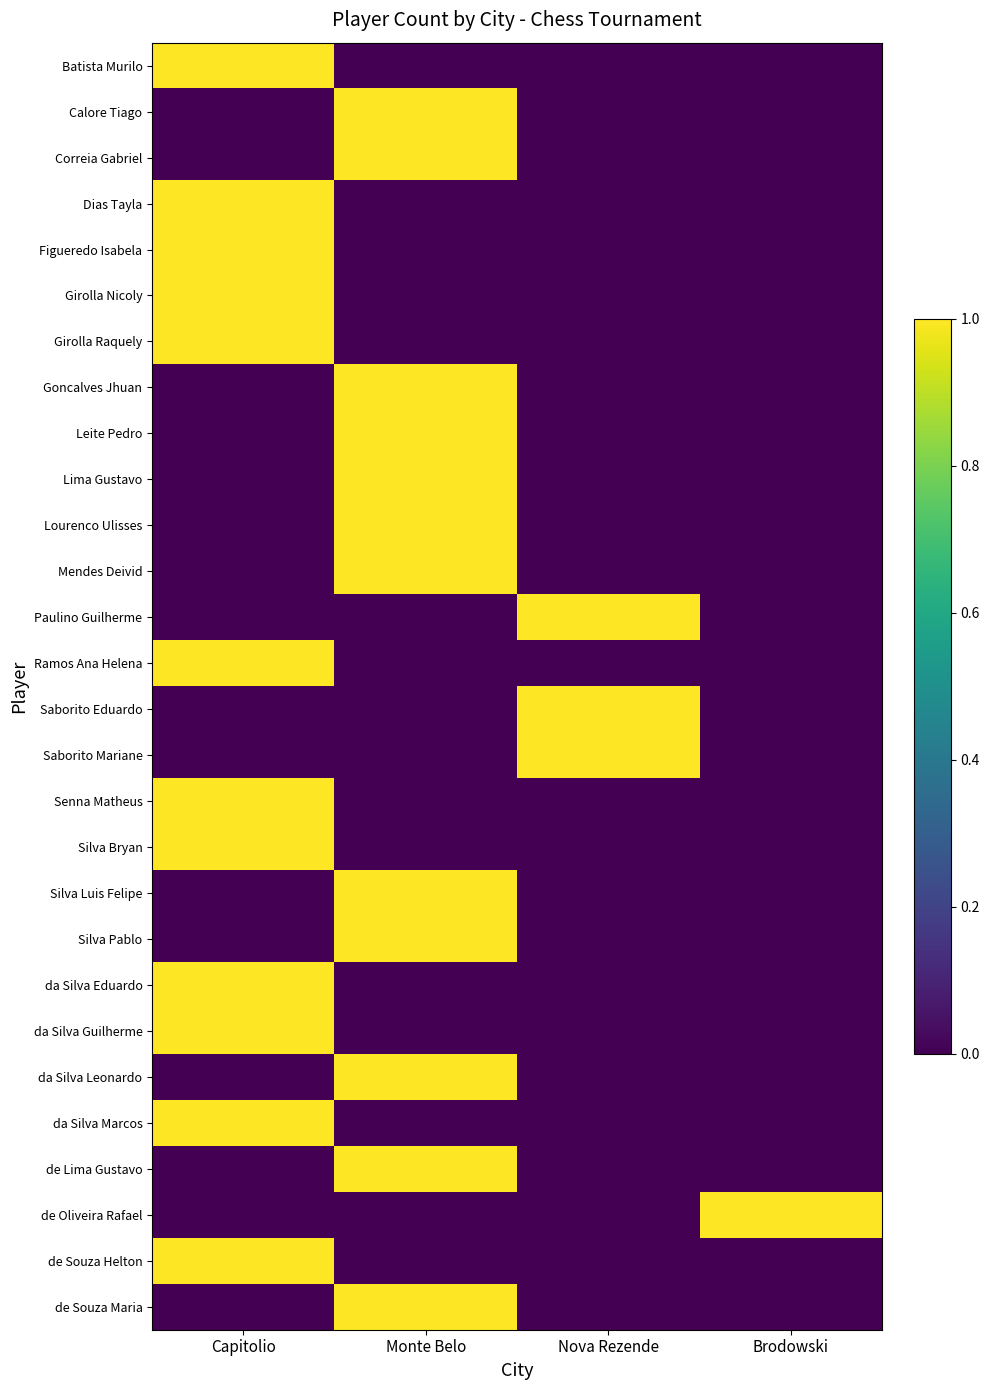

At which category is the sum across all series the highest?

Capitolio